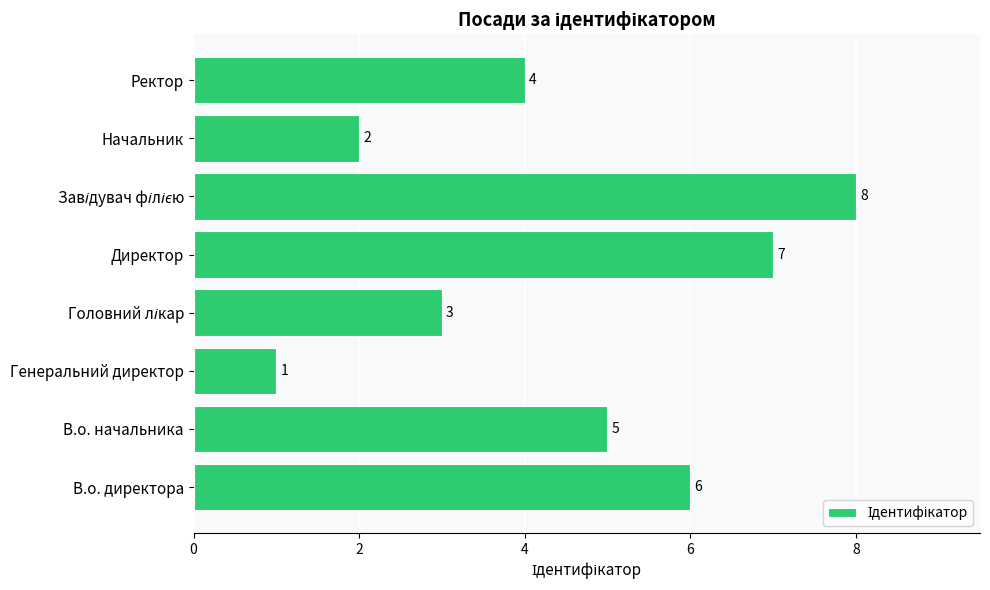

Reading bottom to top, what are all the values shown in this chart?

6	5	1	3	7	8	2	4